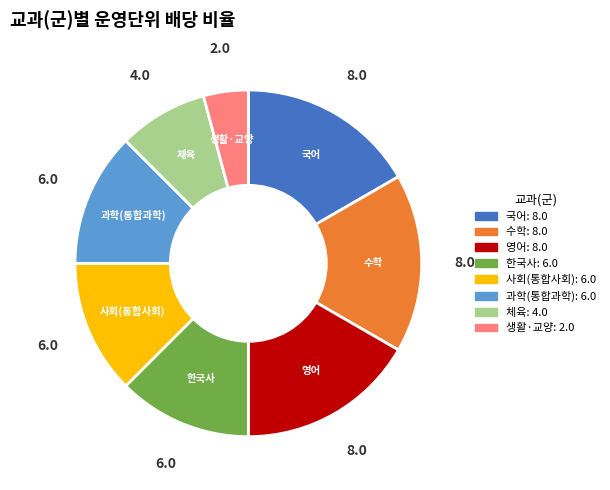

What is the smallest slice in the pie chart?

생활·교양